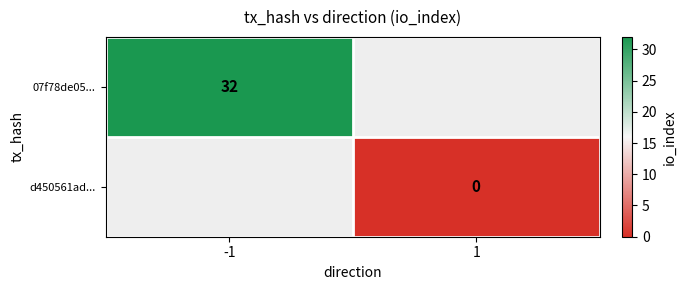

Is it true that 07f78de05... equals 32 at -1?

True